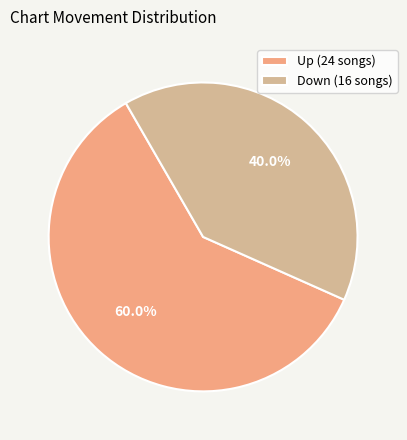

What percentage do Down and Up together represent?

100.0%